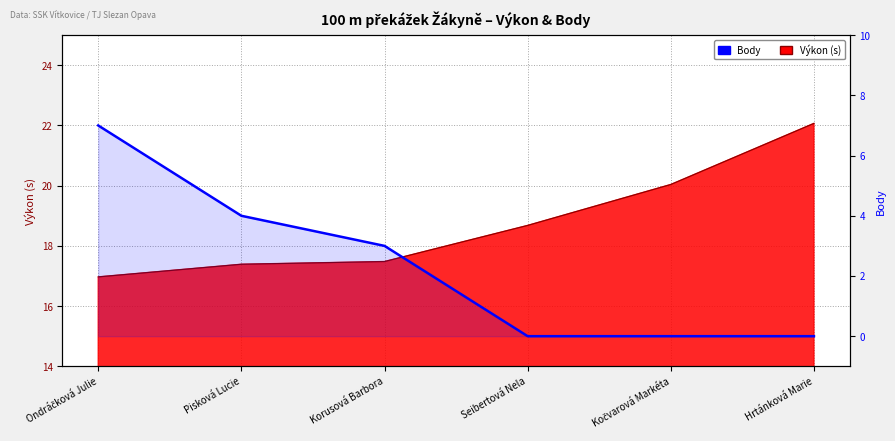

At which label does the data first exceed 3?

Ondráčková Julie